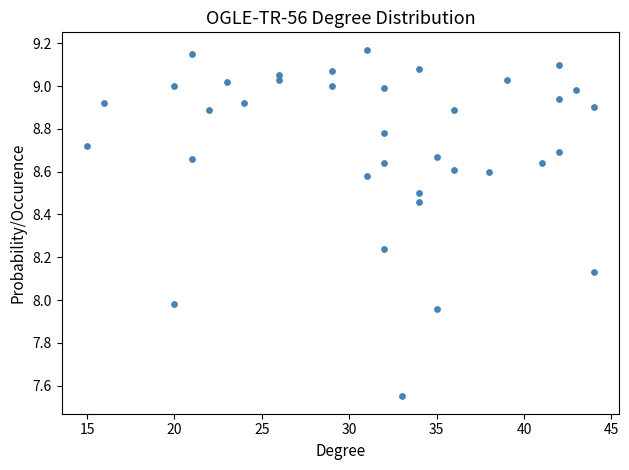

What is the range of X values (max minus min)?

29.0